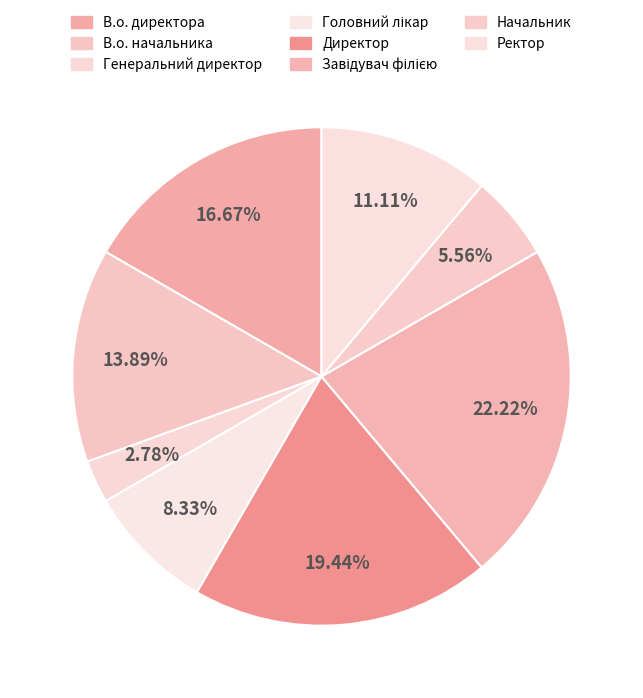

What percentage is NOT represented by Головний лікар?

91.7%